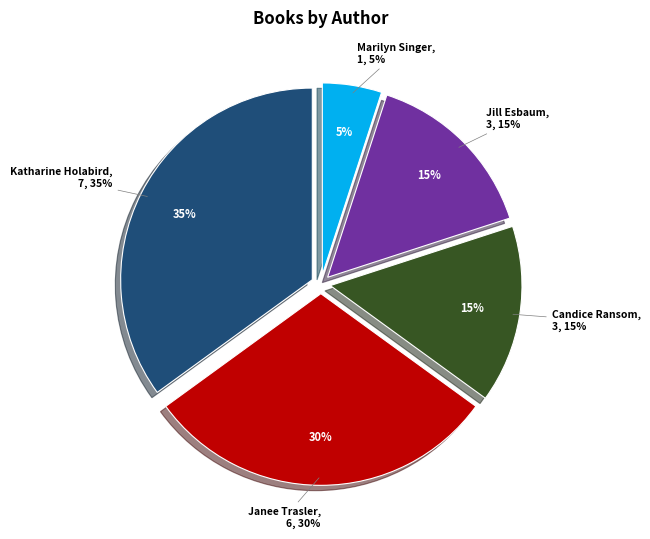

What portion of the pie excludes Janee Trasler (28139651)?

70.0%